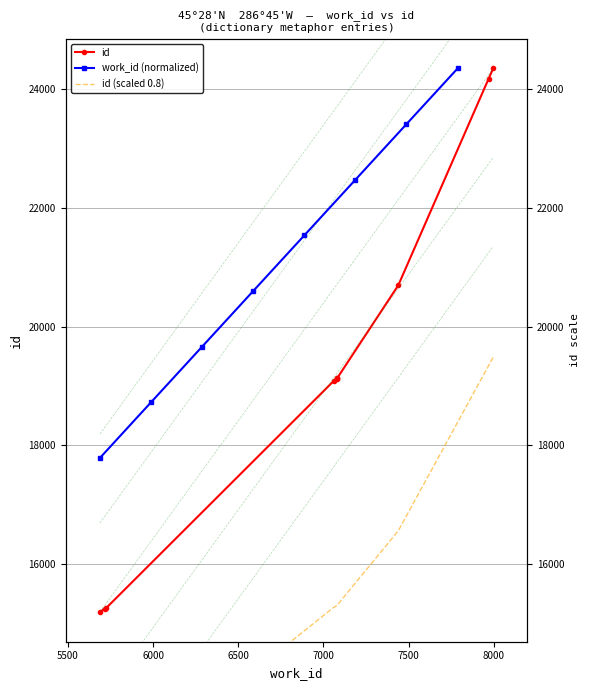

List the labels in order of value, largest first.

7996, 7969, 7439, 7080, 7080, 7080, 7060, 5726, 5715, 5687